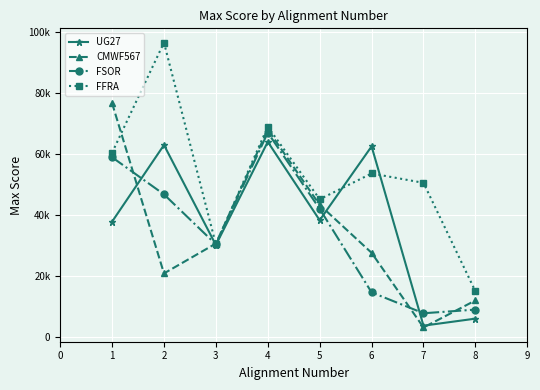

Is this an area chart (filled region under the line)?

No